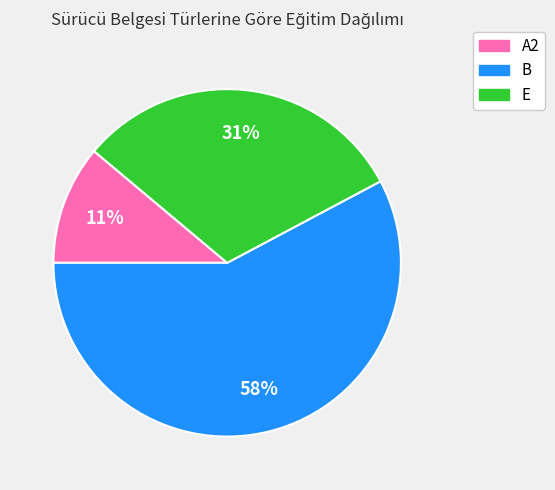

Is it true that E is 24% of the pie?

False